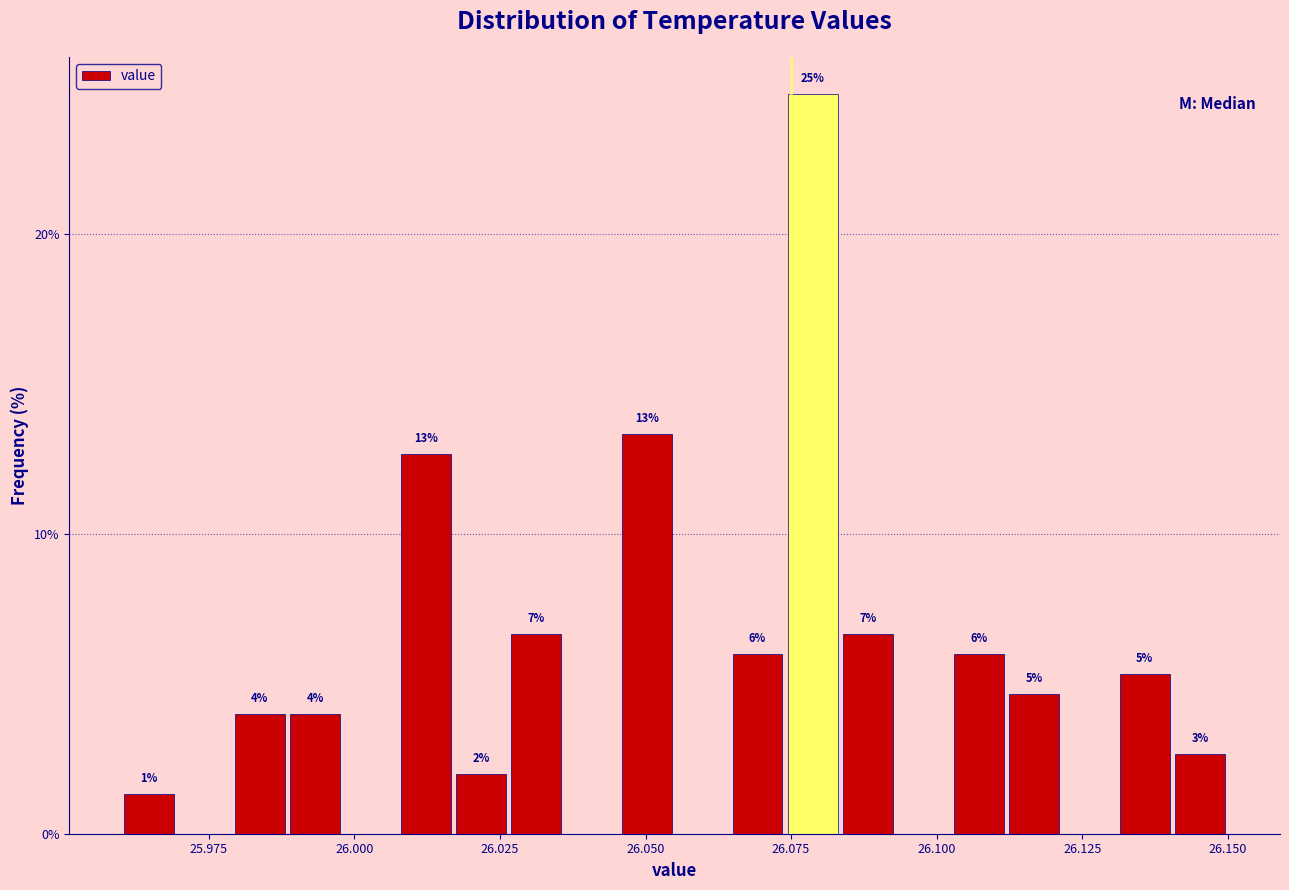

Read against the x-axis, roughly where is the centre of the tallest bar?

26.080